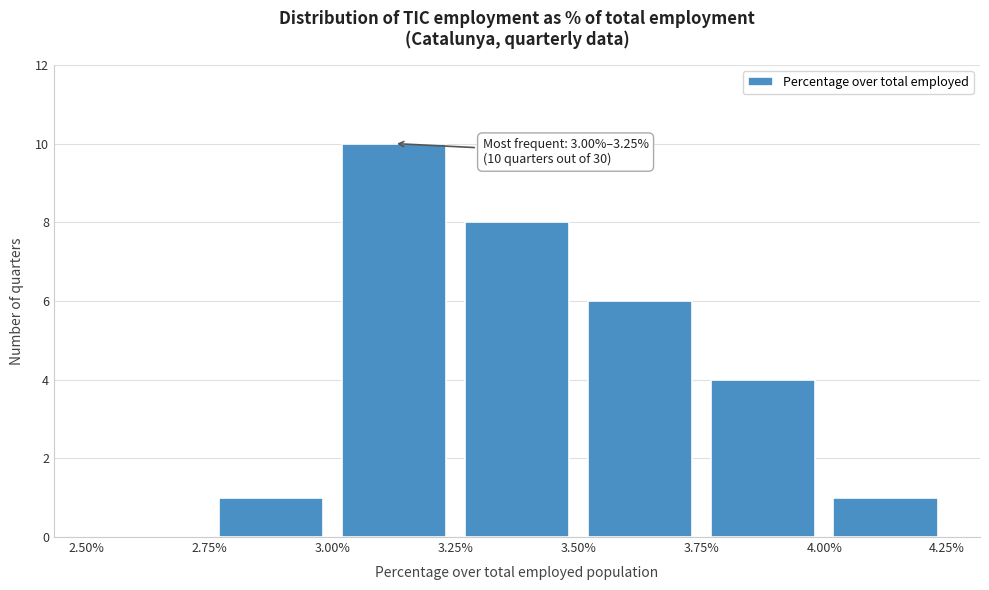

Which range on the x-axis has the tallest bar?

3.00% to 3.25%